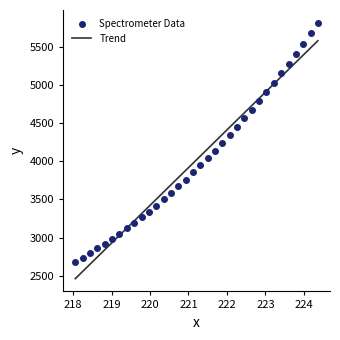

What is the range of Y values (max minus min)?

3131.4